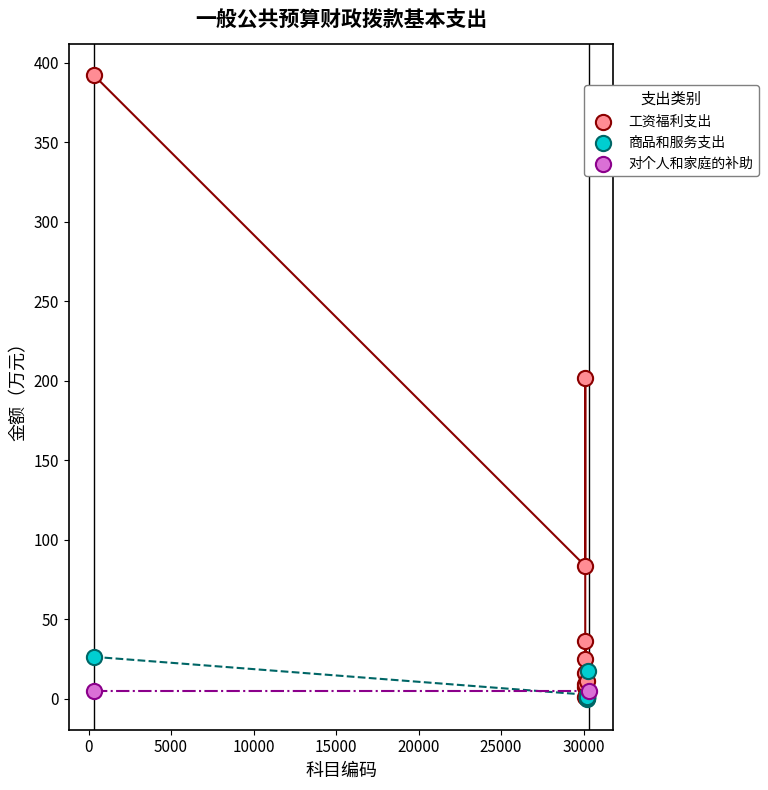

What are all the series names shown in the legend?

工资福利支出, 商品和服务支出, 对个人和家庭的补助